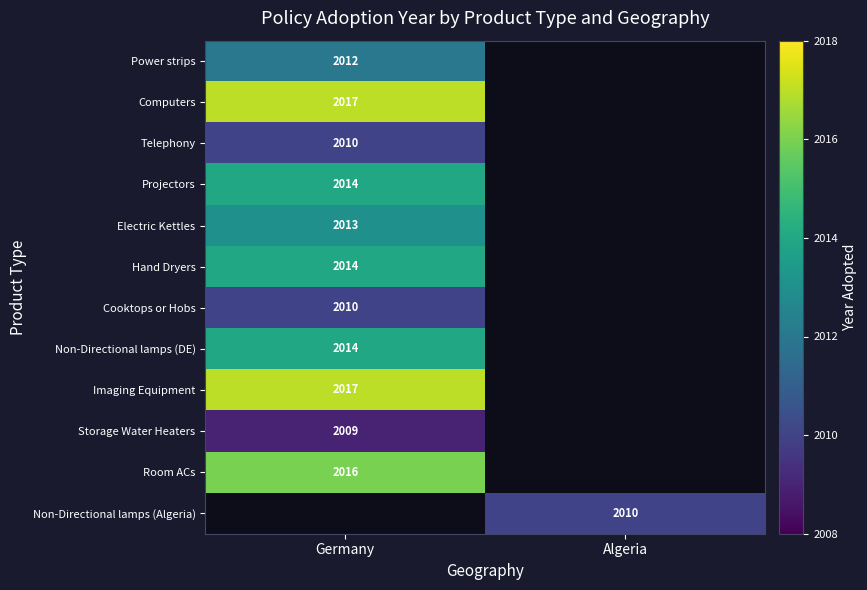

The value of Power strips at Germany is 2752. True or false?

False